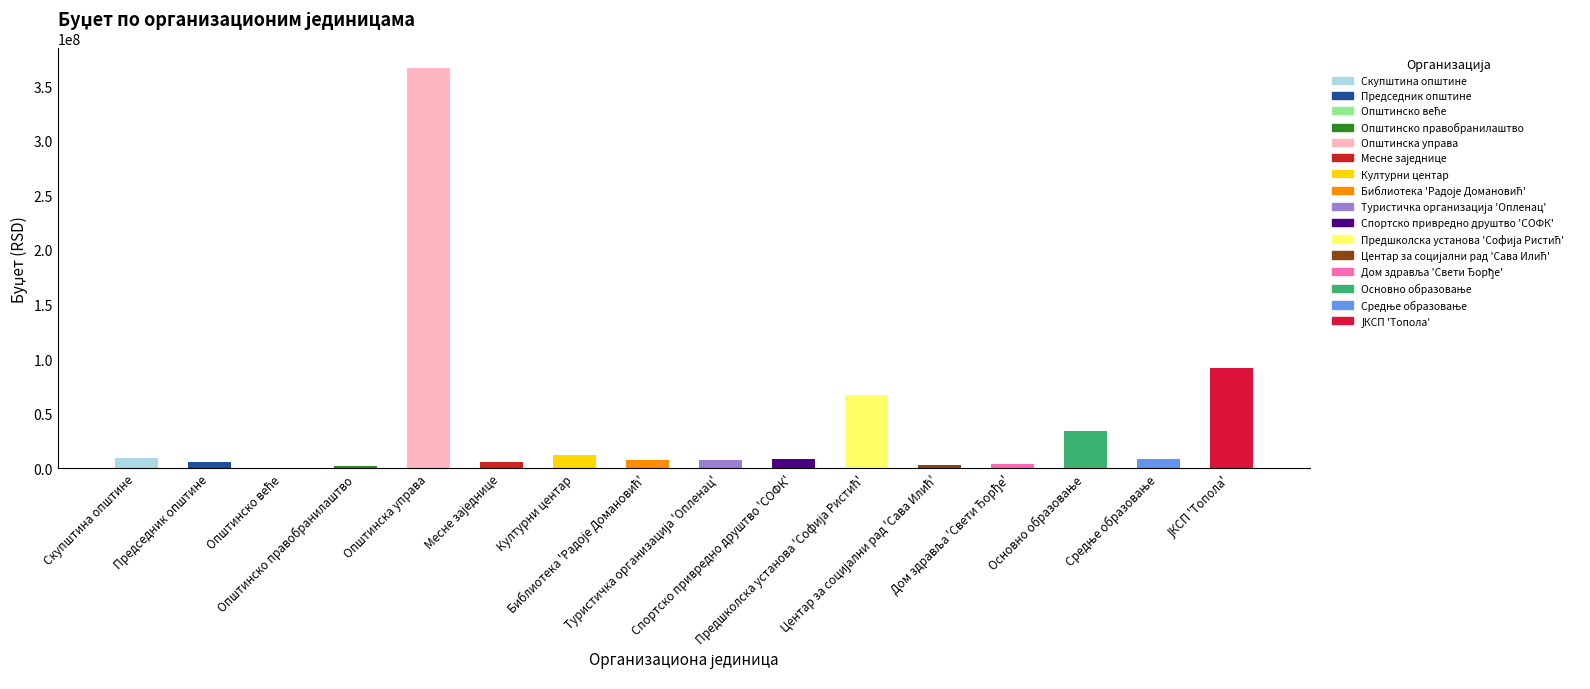

Where is the data nearest to the value 183148000?

ЈКСП 'Топола'